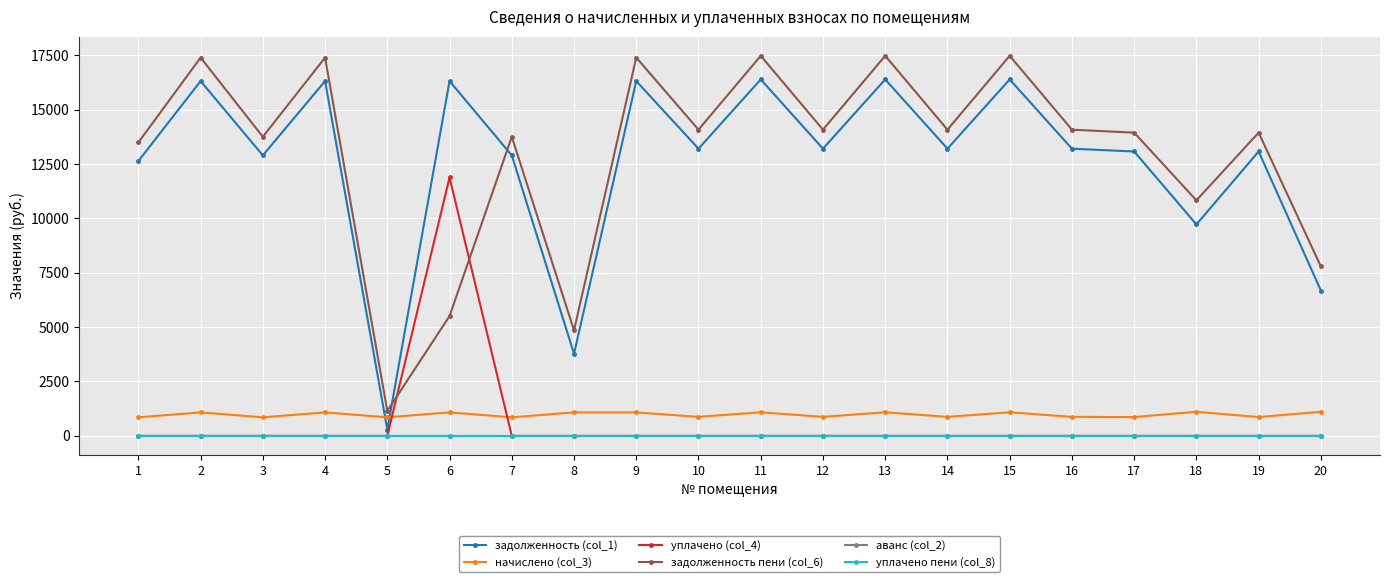

What is the average value of the начислено (col_3) series?

975.8